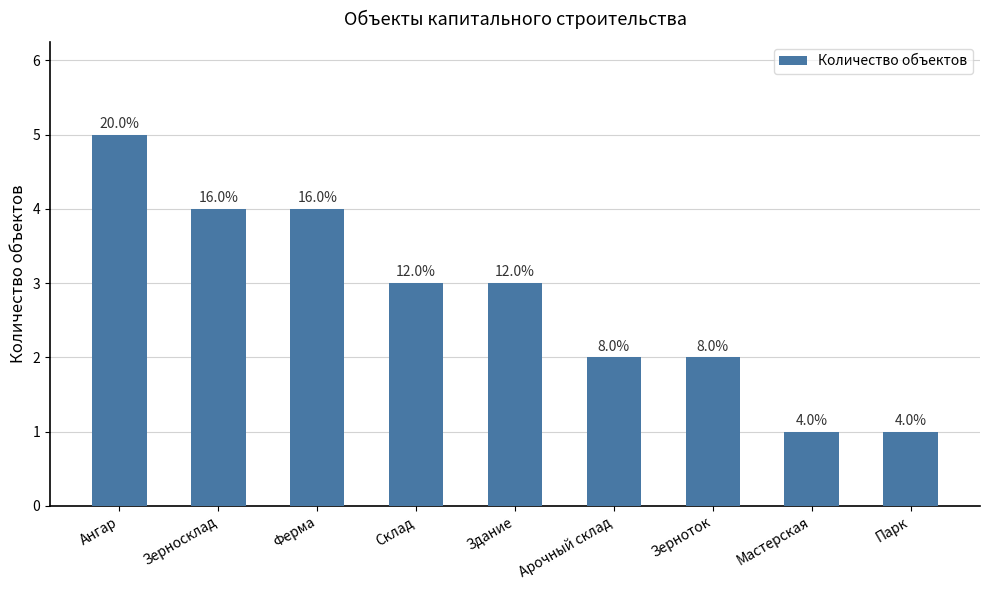

Are the bars horizontal?

No